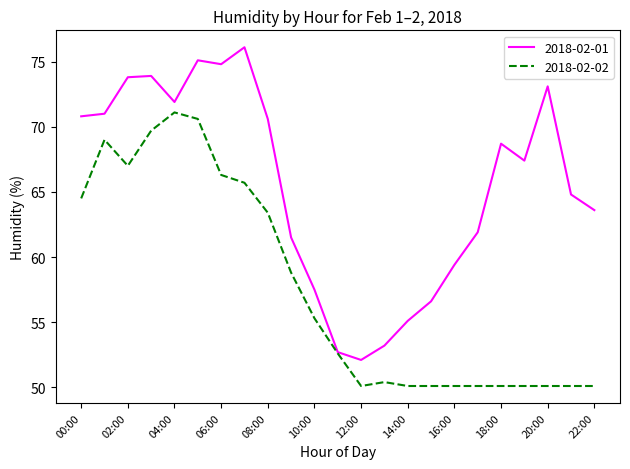

What is the lowest value of the 2018-02-02 series?

50.1